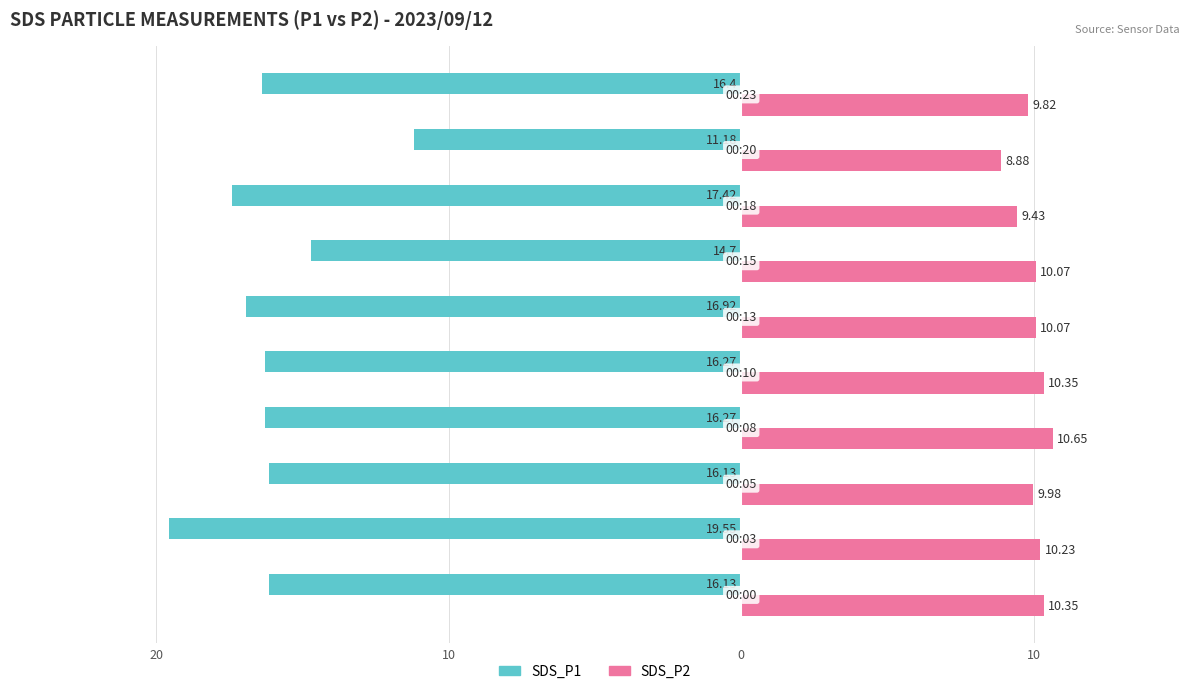

Reading right to left, extract all data points from this chart.

SDS_P1: -16.4	-11.2	-17.4	-14.7	-16.9	-16.3	-16.3	-16.1	-19.6	-16.1
SDS_P2: 9.8	8.9	9.4	10.1	10.1	10.3	10.7	10.0	10.2	10.3